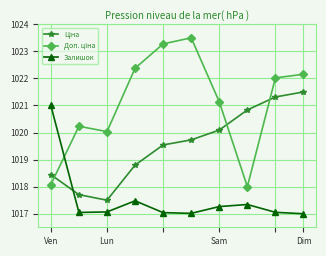

True or false: Залишок has more than 2 points higher than both neighbors.

False